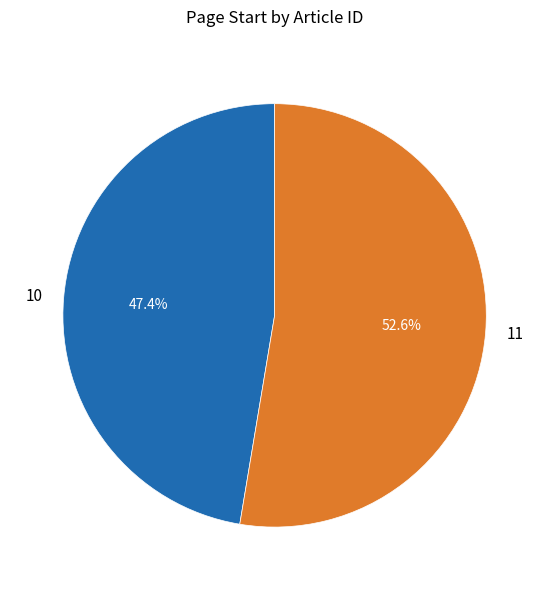

Rank the categories by value from highest to lowest.

11, 10